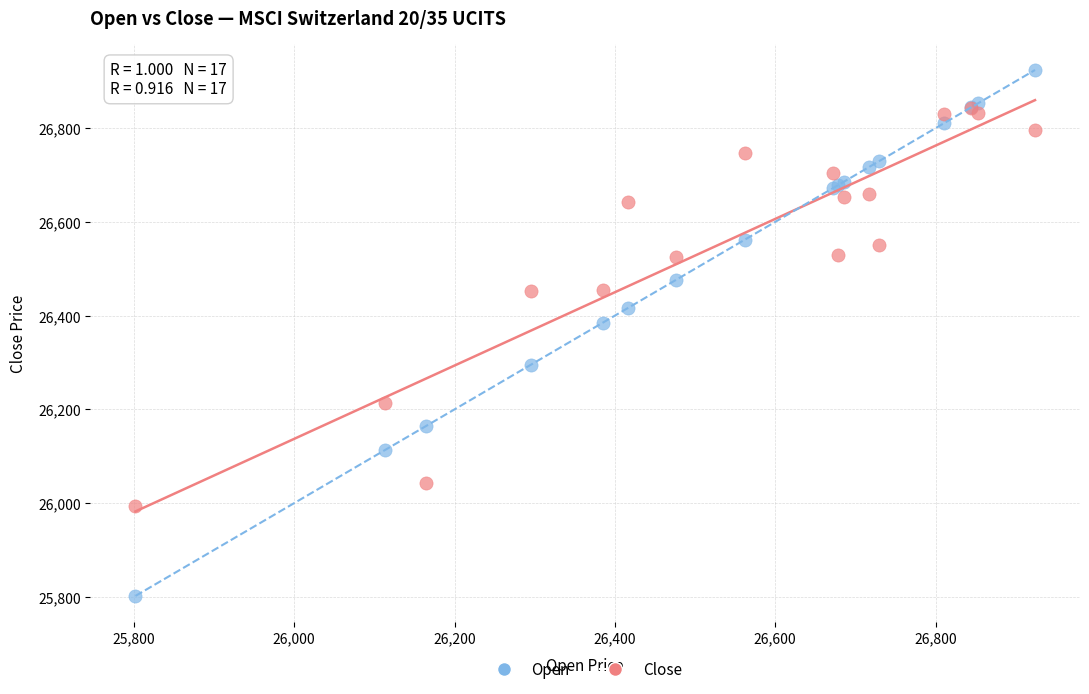

Across all series, what Y value is closest to 26363?

26385